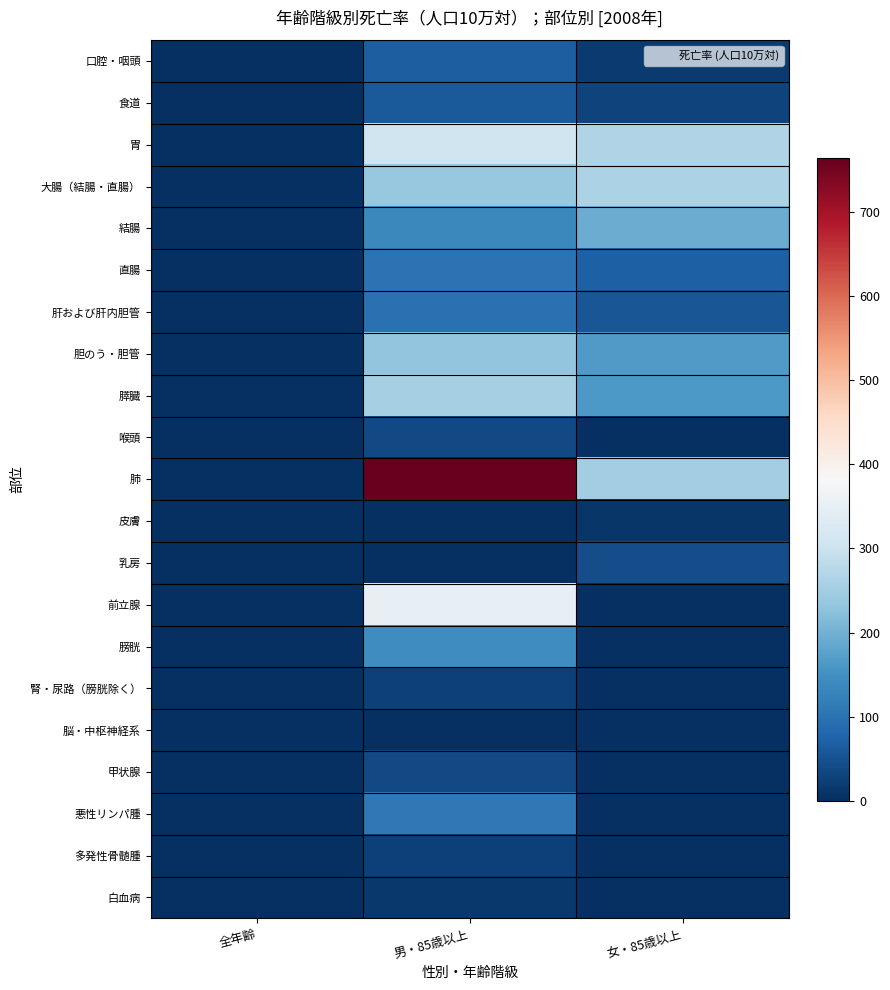

Which series has the widest spread of values?

肺